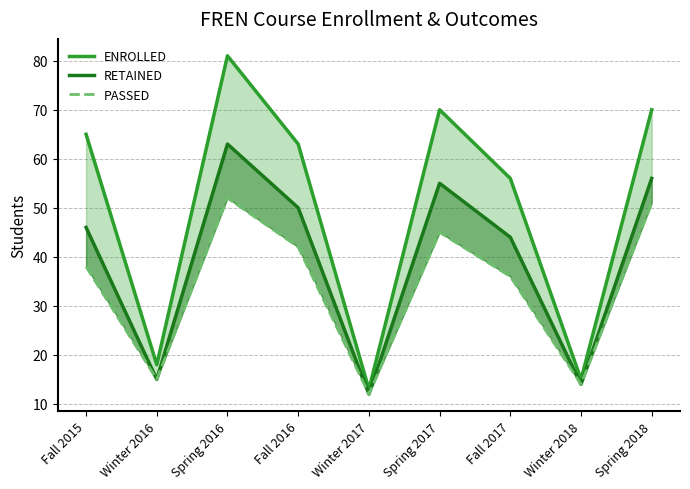

At which label does RETAINED first exceed 46?

Spring 2016